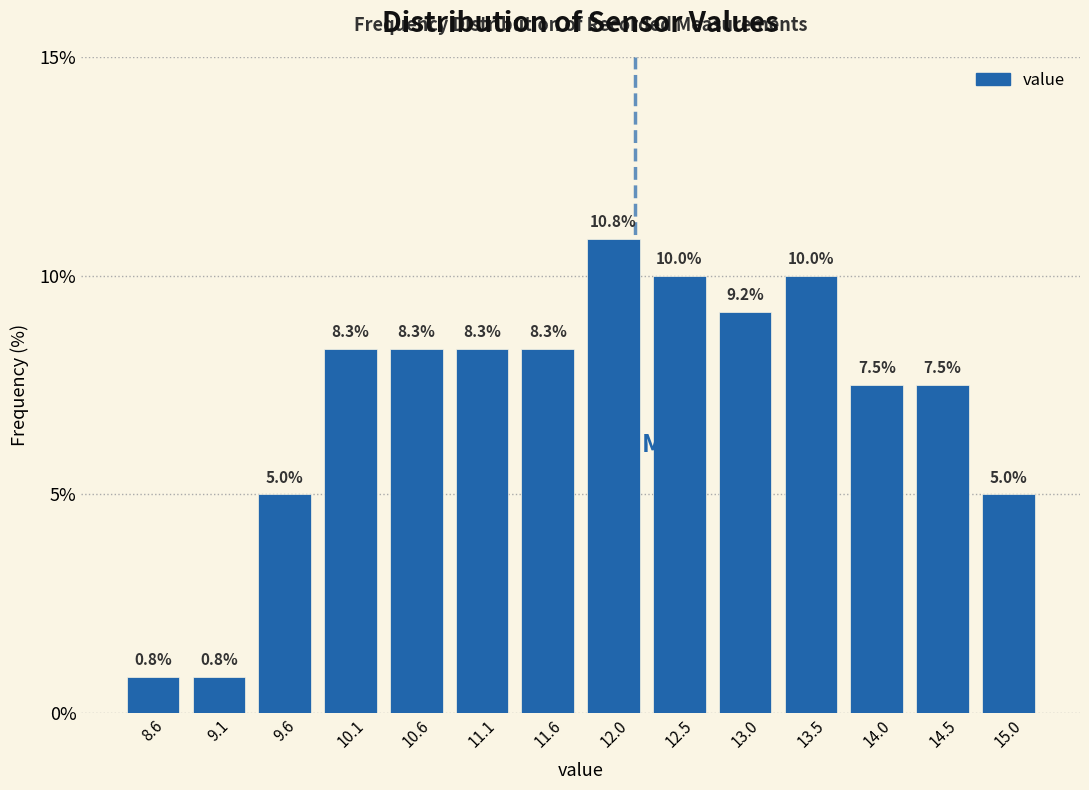

Reading left to right, transcribe this chart: for each bar, give the range it covers on the x-axis and its height. The bar edges are not printed on the chart, so give them approximately, as read against the axis.

8.40 to 8.90: 0.8
8.90 to 9.35: 0.8
9.35 to 9.85: 5.0
9.85 to 10.35: 8.3
10.35 to 10.85: 8.3
10.85 to 11.30: 8.3
11.30 to 11.80: 8.3
11.80 to 12.30: 10.8
12.30 to 12.75: 10.0
12.75 to 13.25: 9.2
13.25 to 13.75: 10.0
13.75 to 14.25: 7.5
14.25 to 14.70: 7.5
14.70 to 15.20: 5.0